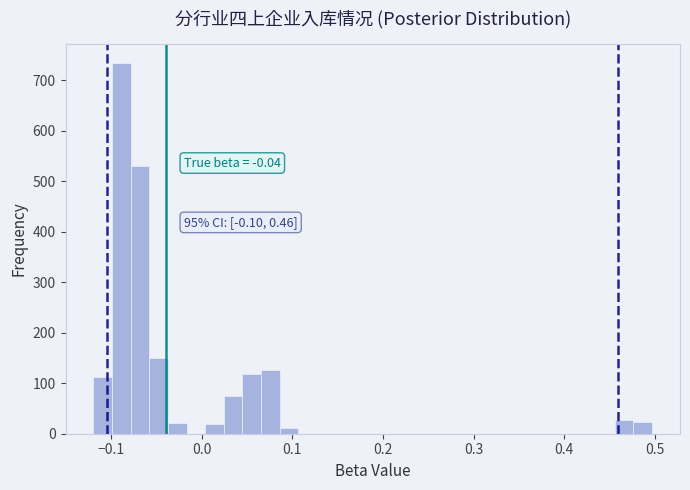

Read against the x-axis, roughly where is the centre of the tallest bar?

-0.09